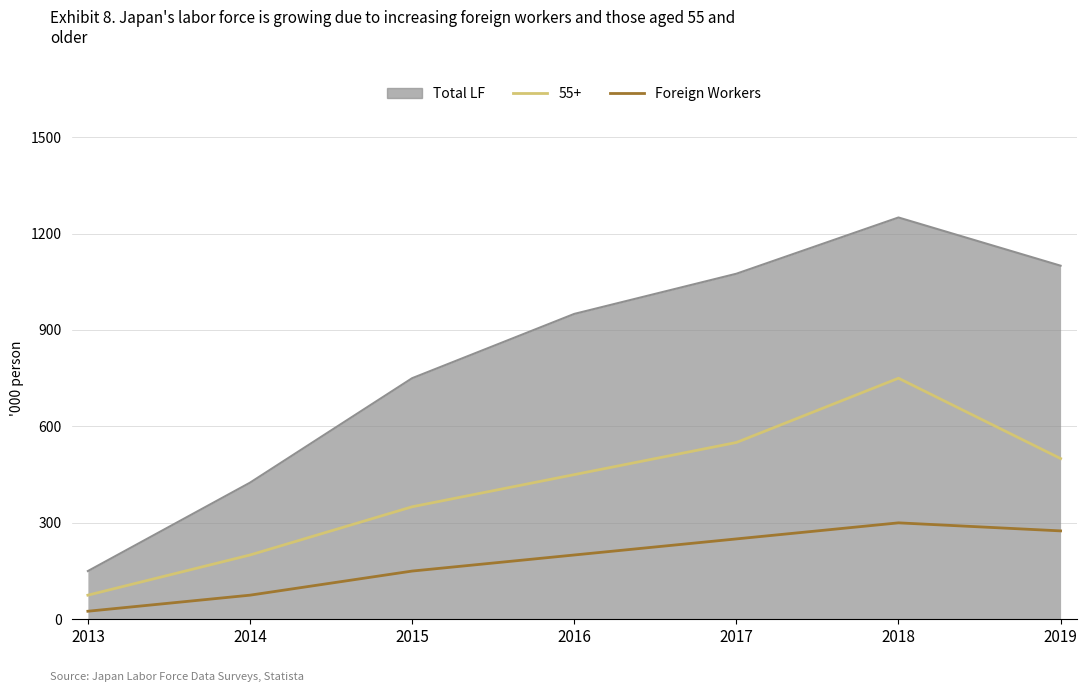

What is the difference between the maximum and minimum values in the 55+ series?

675